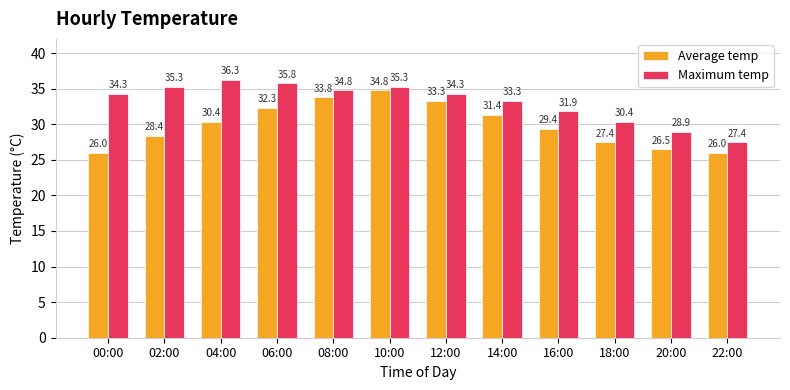

How many distinct data groups are displayed?

2